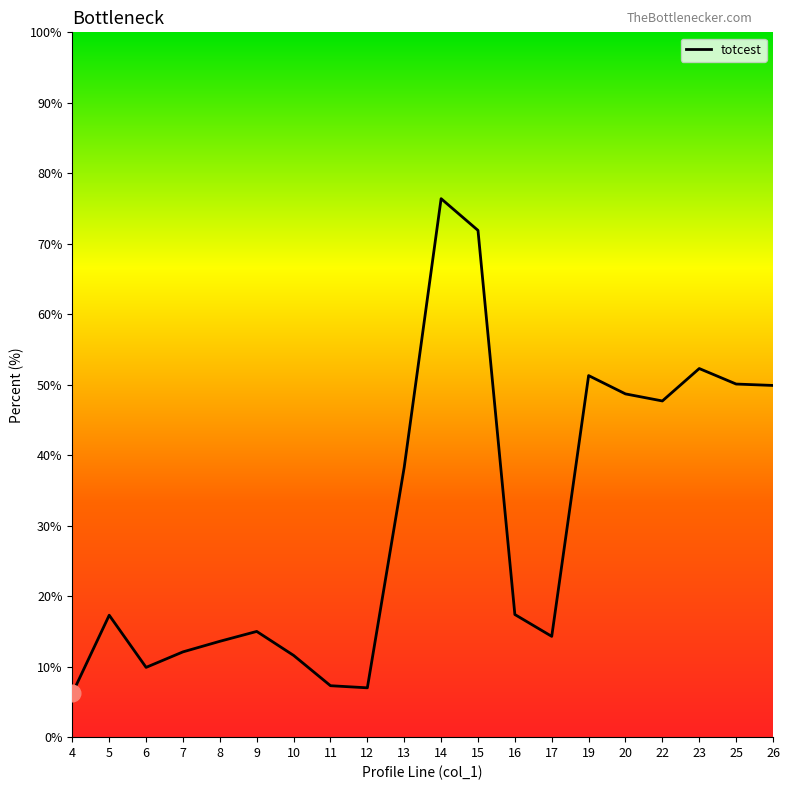

What is the ratio of the value at 26 to the value at 15?

0.7